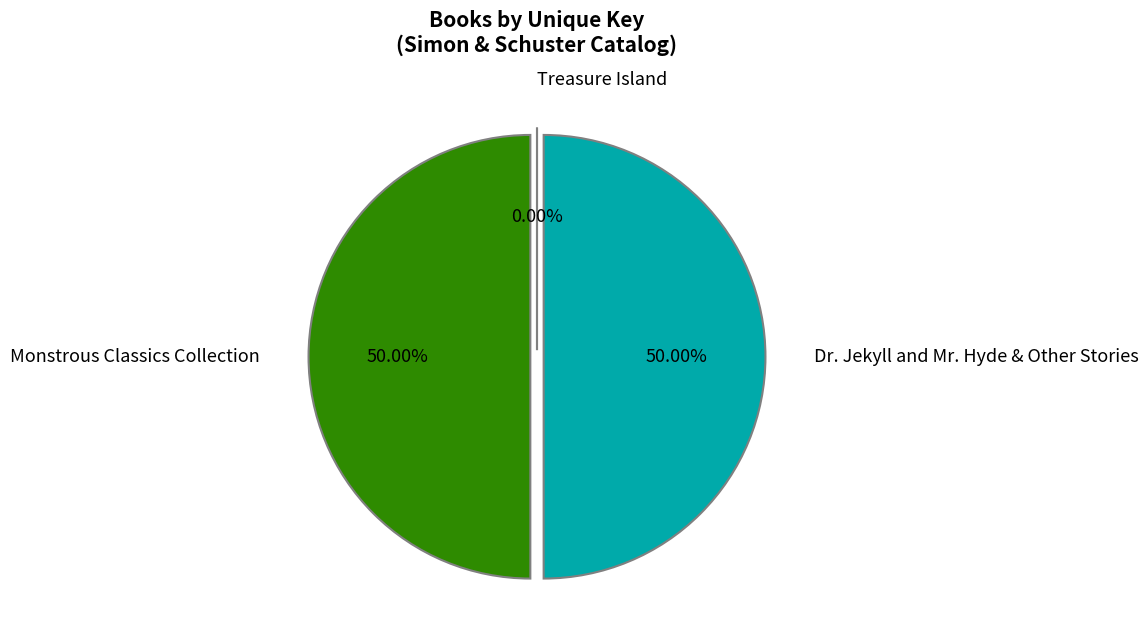

Which slice is the smallest?

Treasure Island